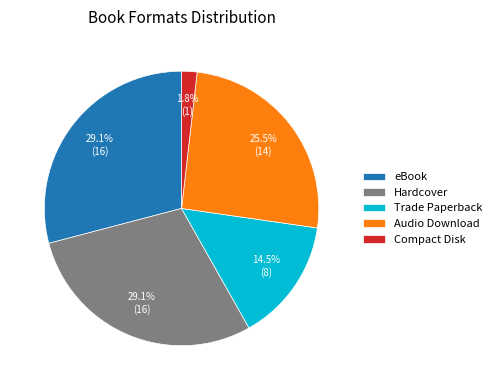

How many slices are in this pie chart?

5